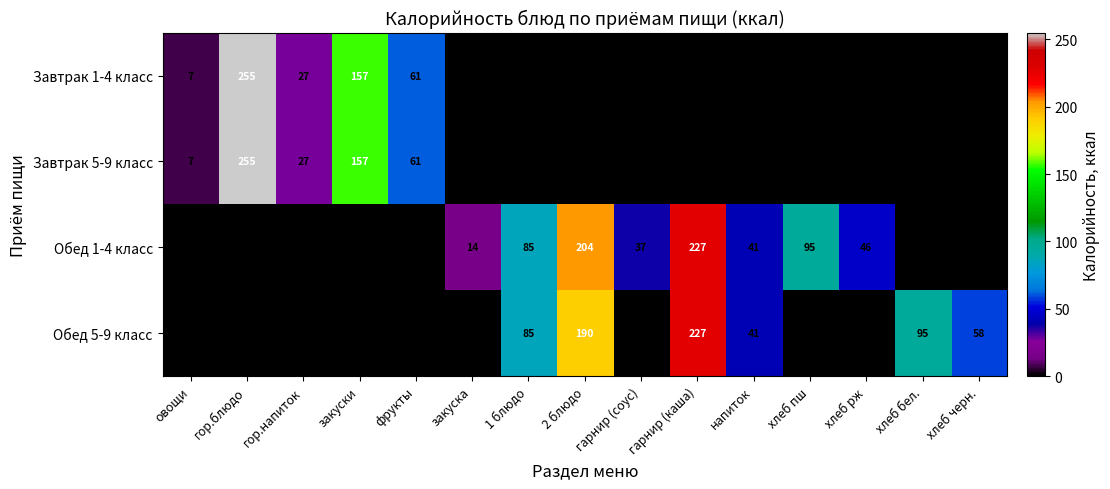

True or false: Завтрак 1-4 класс has a value of 27 at гор.напиток.

True